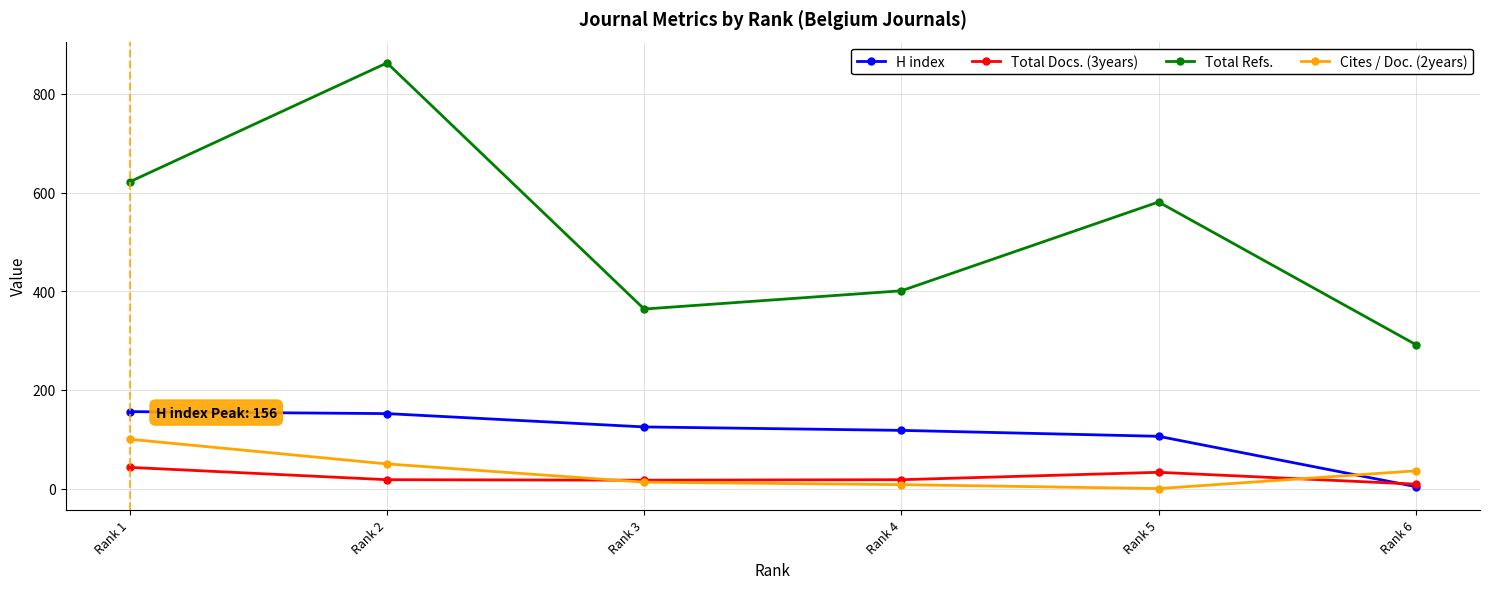

Which series changed the most between Rank 2 and Rank 3?

Total Refs.